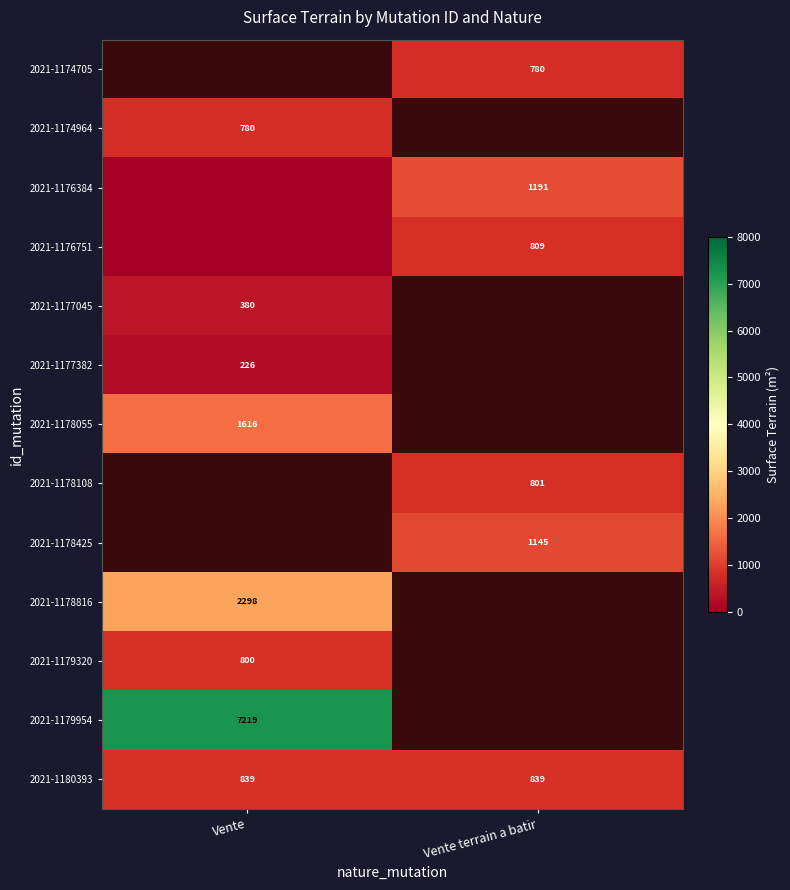

Which has a higher value, Vente terrain a batir or Vente?

Vente